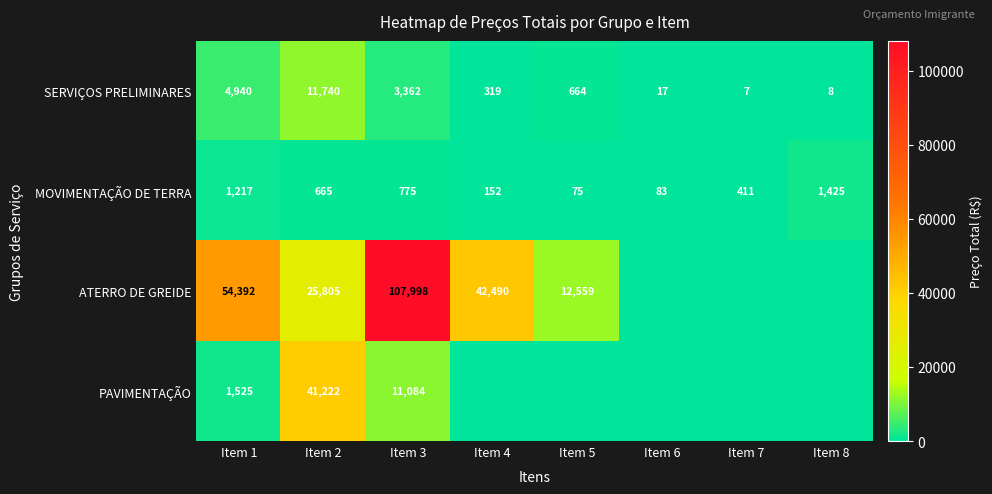

Is it true that SERVIÇOS PRELIMINARES equals 319 at Item 4?

True